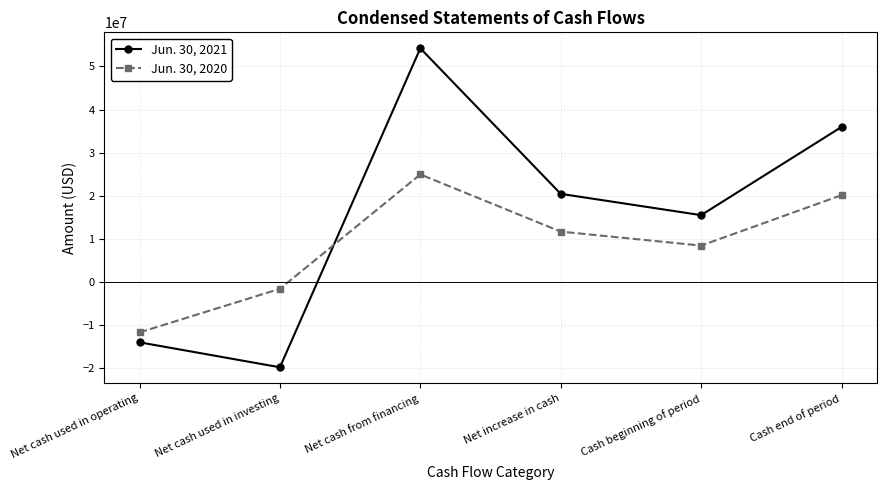

Which label corresponds to the smallest value in the chart?

Net cash used in investing